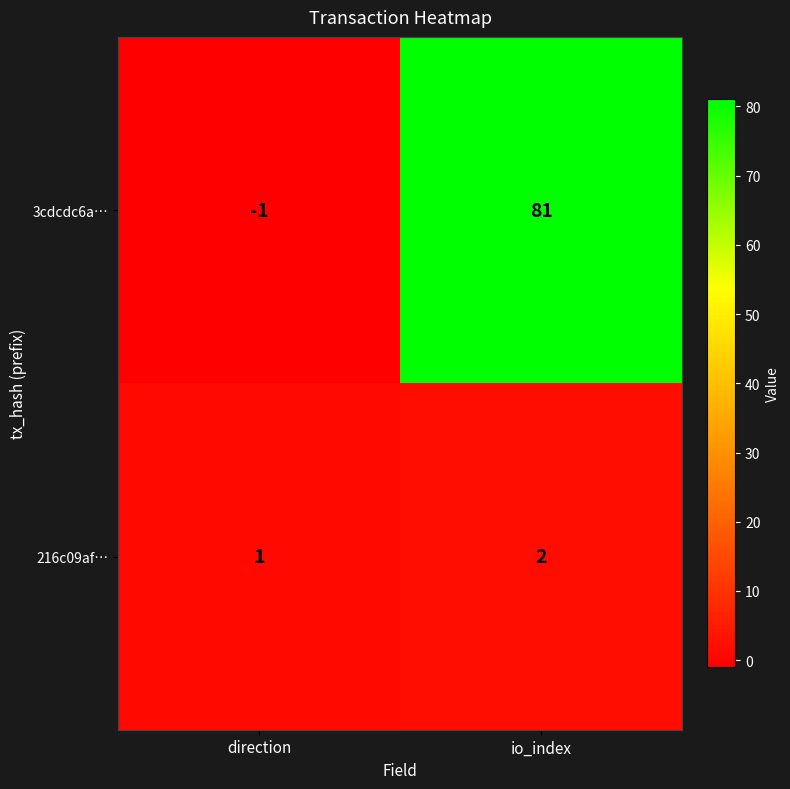

How many values in 3cdcdc6a… are above zero?

1